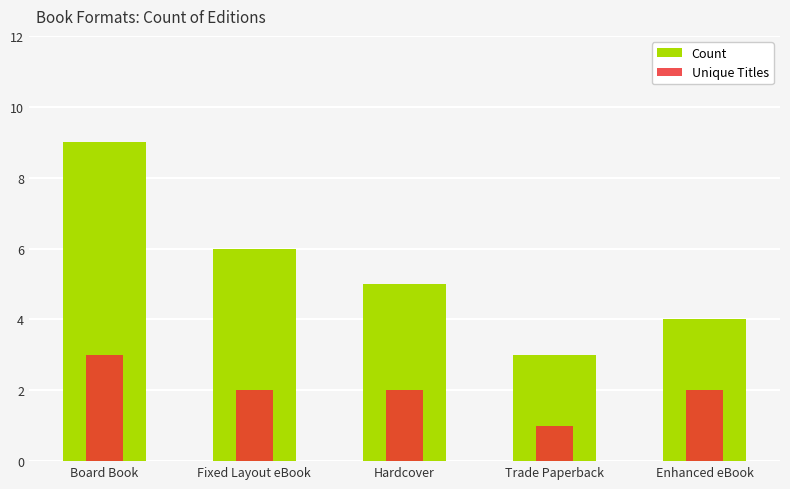

Reading left to right, what are all the values shown in this chart?

Count: 9	6	5	3	4
Unique Titles: 3	2	2	1	2